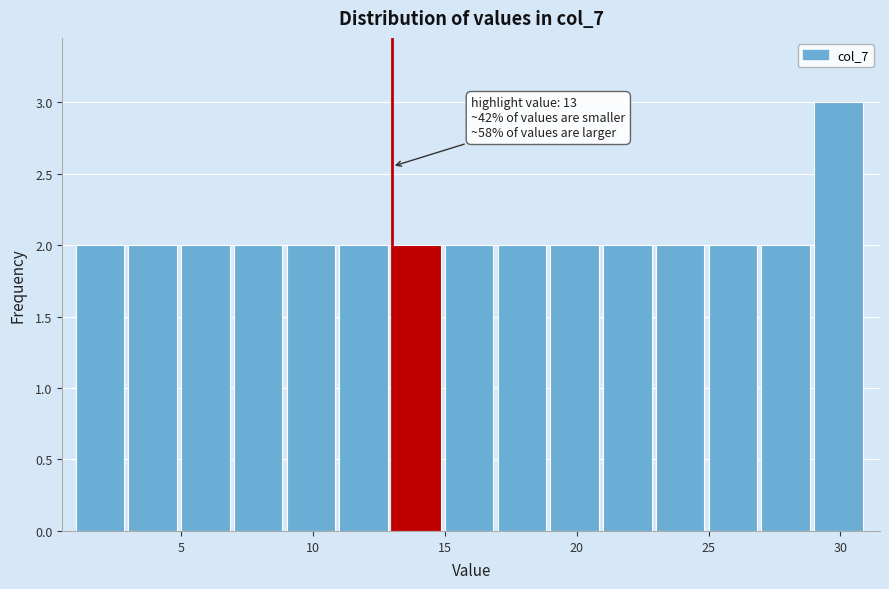

Over which range of the x-axis is the bar tallest?

29 to 31